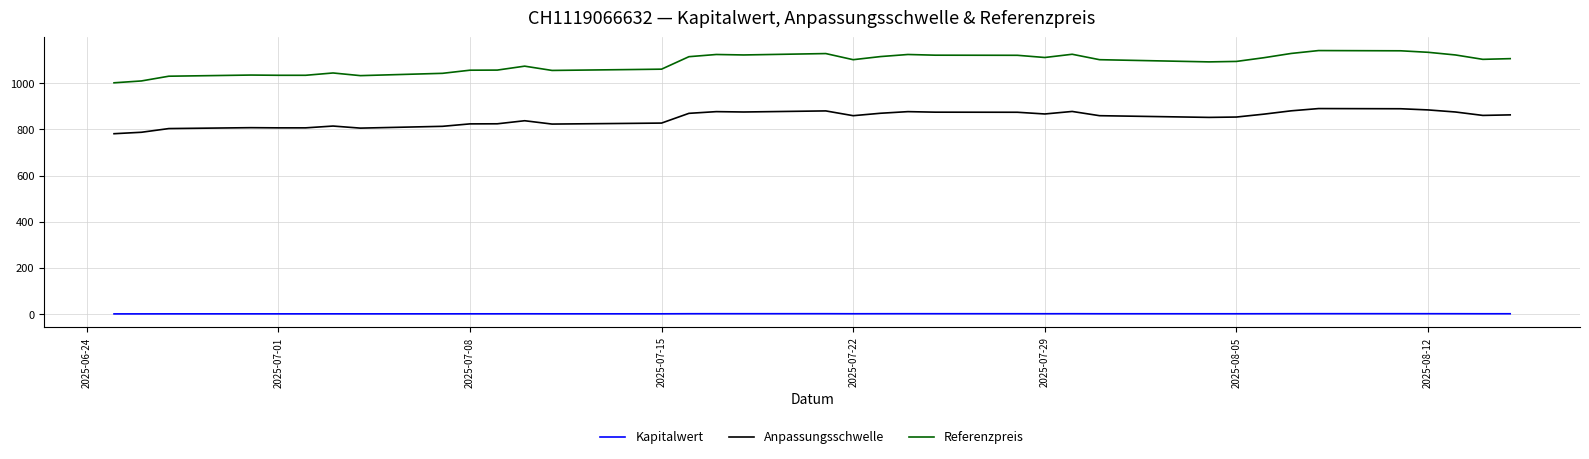

What is the difference between the maximum and minimum values in the Referenzpreis series?

139.5